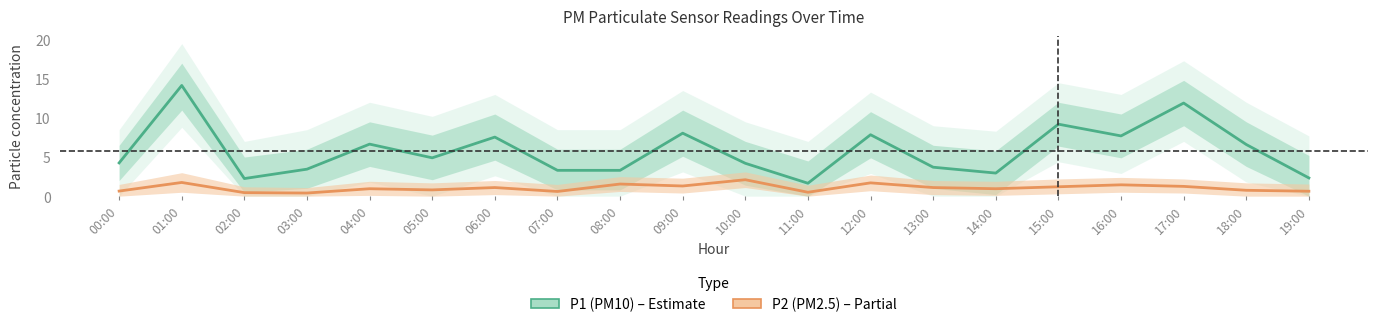

What is the sum of all P2 (PM2.5) values?

21.2